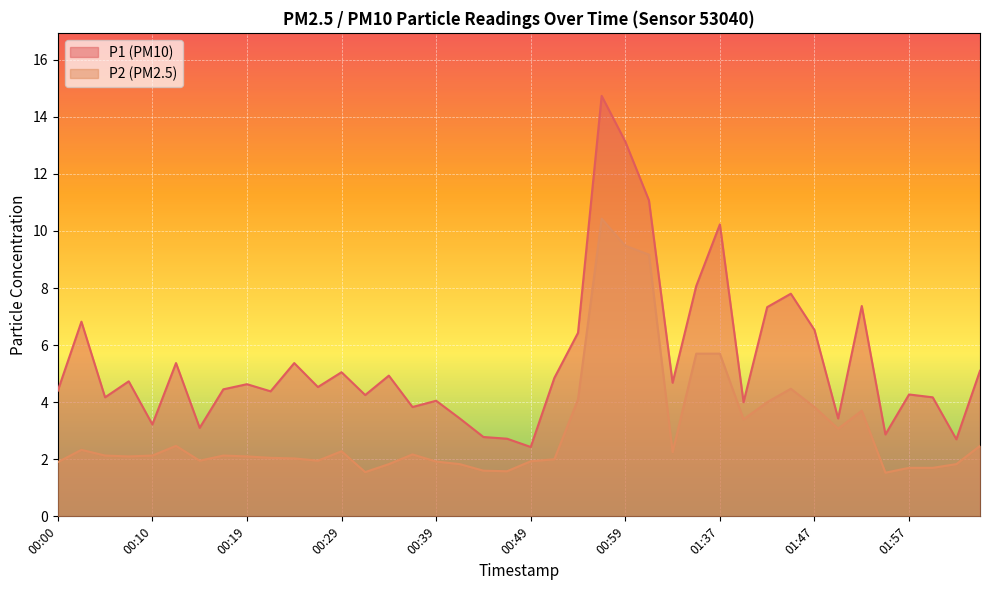

What are all the series names shown in the legend?

P1 (PM10), P2 (PM2.5)